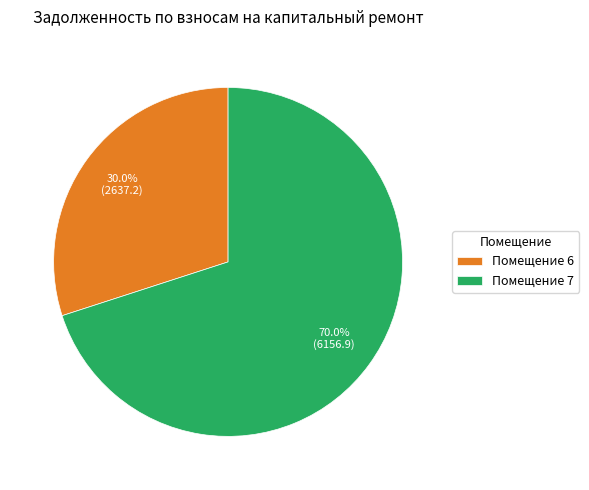

Rank the categories by value from highest to lowest.

Помещение 7, Помещение 6